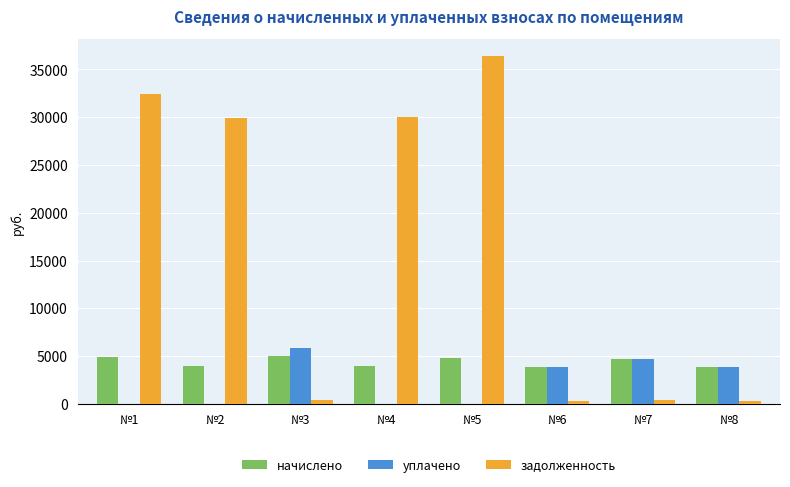

The value of начислено at №3 is 4975.0. True or false?

True